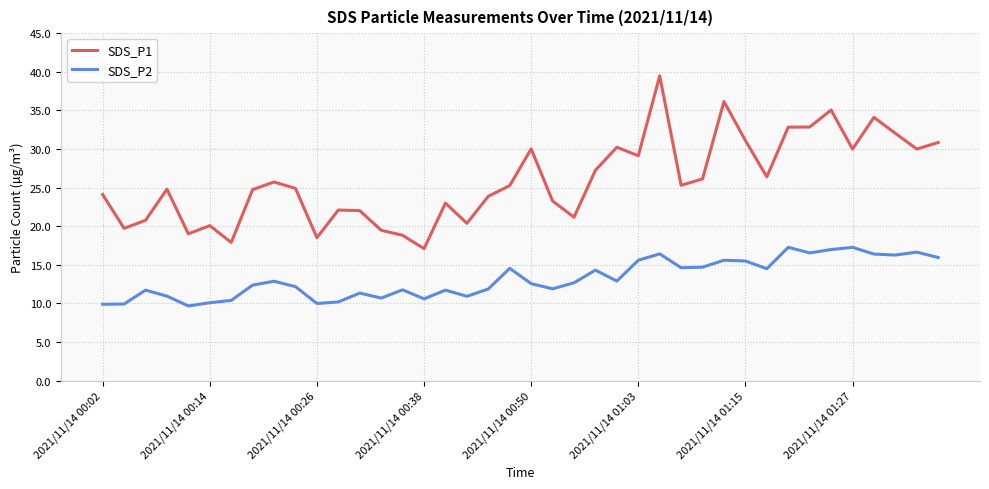

What are all the series names shown in the legend?

SDS_P1, SDS_P2